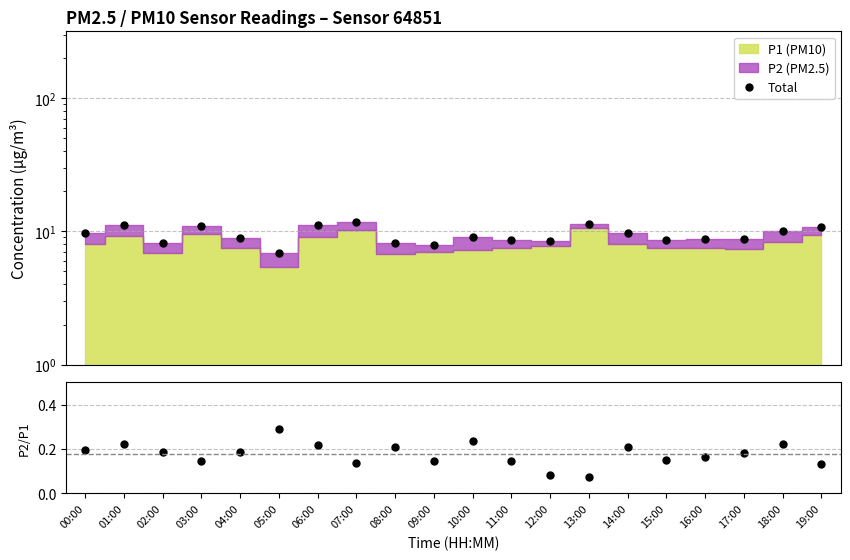

At which category does the chart reach its peak across all series?

07:00